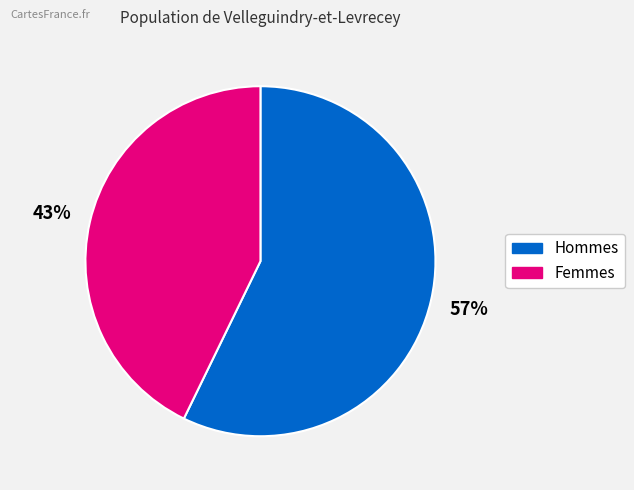

To the nearest percent, what is the difference between the largest and smallest slice percentages?

14%